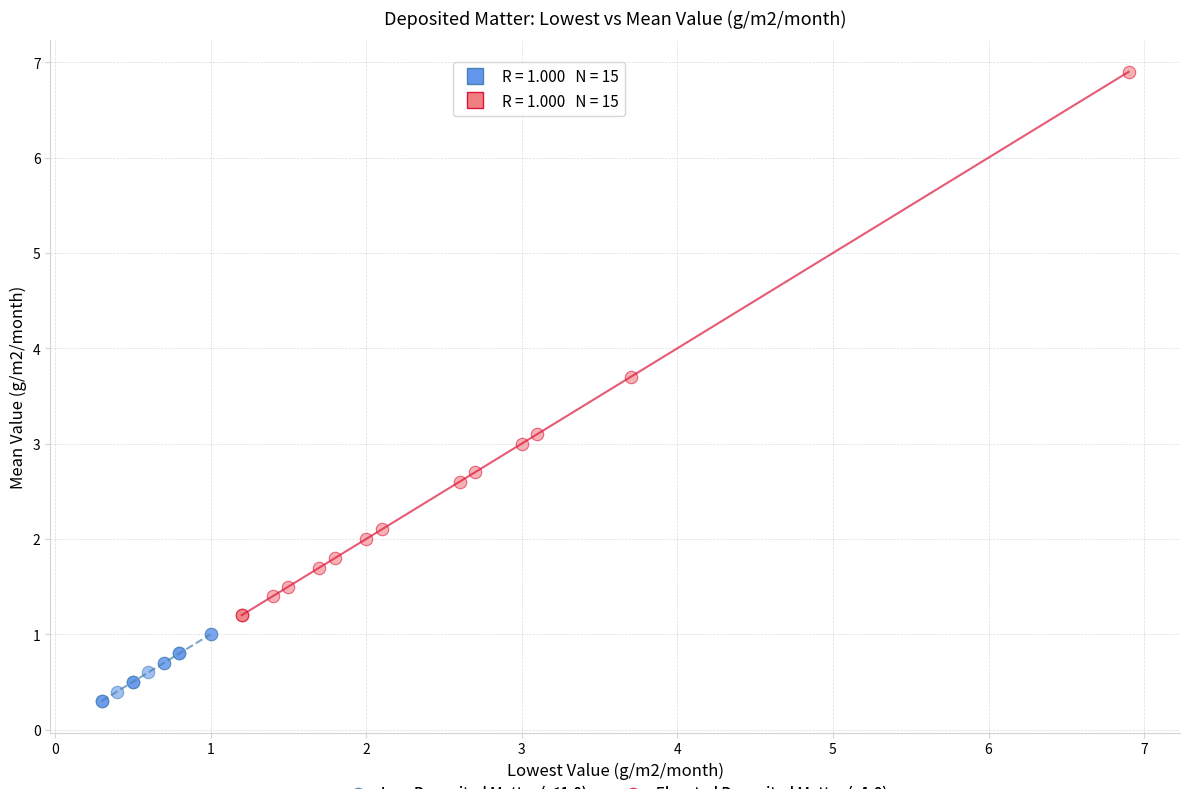

Which series reaches the minimum Y coordinate?

Low Deposited Matter (≤1.0)